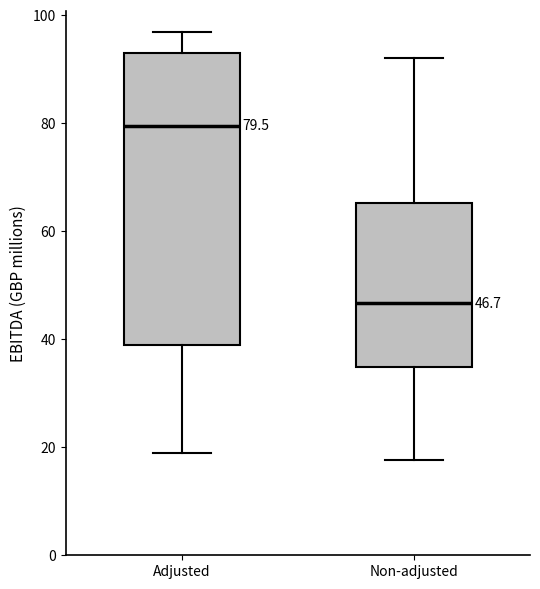

Which box is the tallest, from its lower edge to its upper edge?

Adjusted